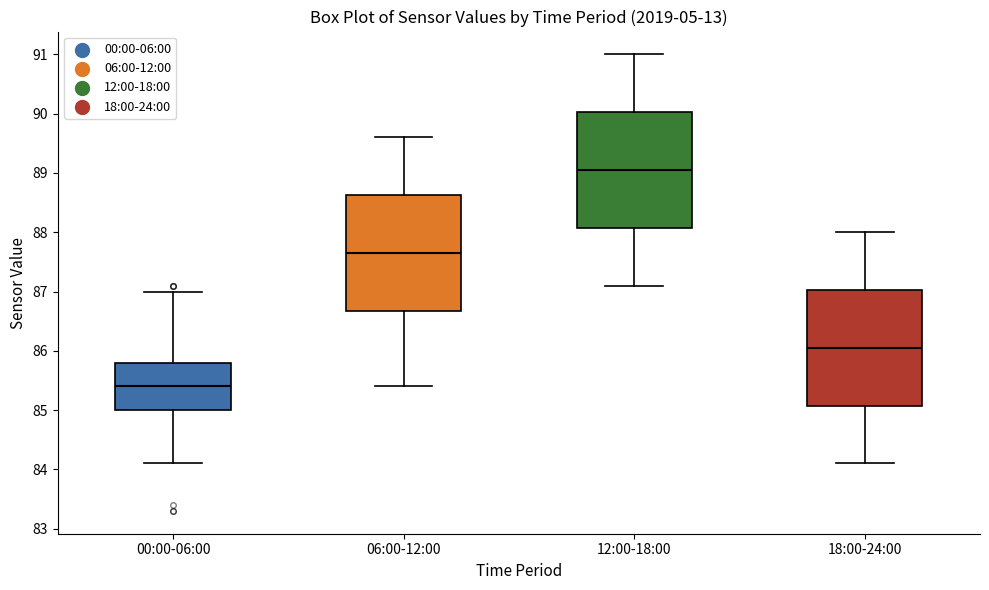

Reading left to right, read every box against the y-axis: the position of its median line, the range the box covers, and the ends of its whiskers. The values are not printed on the chart, so give them approximately, as read against the axis.

00:00-06:00: median 85.4, box 85.0 to 85.8, whiskers 84.1 to 87.0
06:00-12:00: median 87.7, box 86.7 to 88.6, whiskers 85.4 to 89.6
12:00-18:00: median 89.1, box 88.1 to 90.0, whiskers 87.1 to 91.0
18:00-24:00: median 86.1, box 85.1 to 87.0, whiskers 84.1 to 88.0